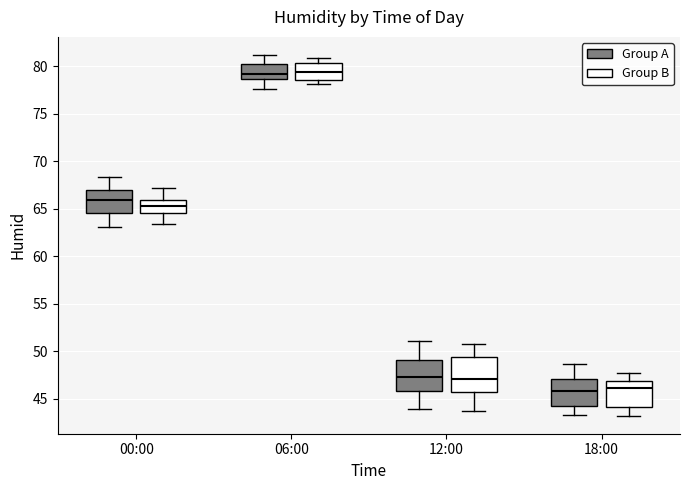

Reading left to right, transcribe this box plot: for each box, give where its median line is, the range the box spans, and where its two whiskers end, as read against the y-axis. The values are not printed on the chart, so give them approximately, as read against the axis.

00:00 (Group A): median 66.0, box 64.5 to 67.0, whiskers 63.0 to 68.5
00:00 (Group B): median 65.5, box 64.5 to 66.0, whiskers 63.5 to 67.0
06:00 (Group A): median 79.0, box 78.5 to 80.0, whiskers 77.5 to 81.0
06:00 (Group B): median 79.5, box 78.5 to 80.5, whiskers 78.0 to 81.0
12:00 (Group A): median 47.5, box 46.0 to 49.0, whiskers 44.0 to 51.0
12:00 (Group B): median 47.0, box 45.5 to 49.5, whiskers 43.5 to 50.5
18:00 (Group A): median 46.0, box 44.0 to 47.0, whiskers 43.5 to 48.5
18:00 (Group B): median 46.0, box 44.0 to 47.0, whiskers 43.0 to 47.5